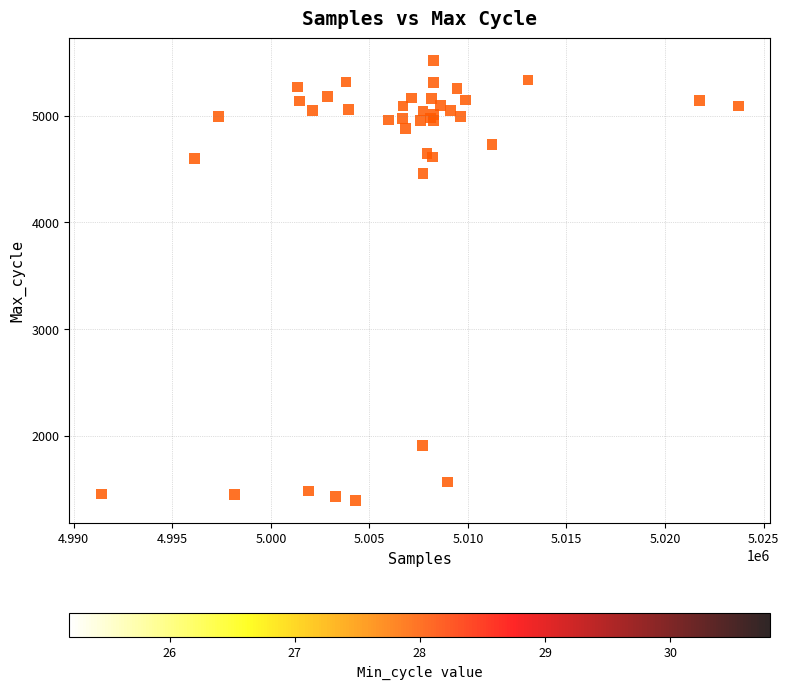

What Y value in the scatter plot is closest to 3454?

4460